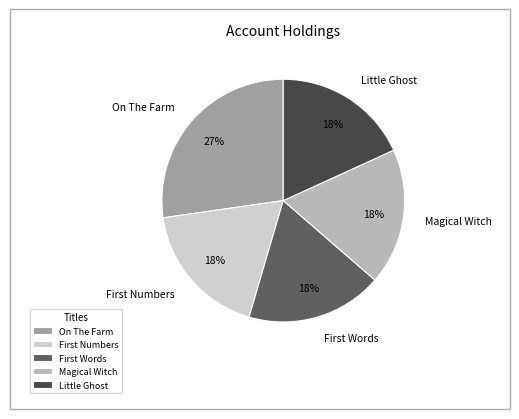

Which slice is the largest?

On The Farm